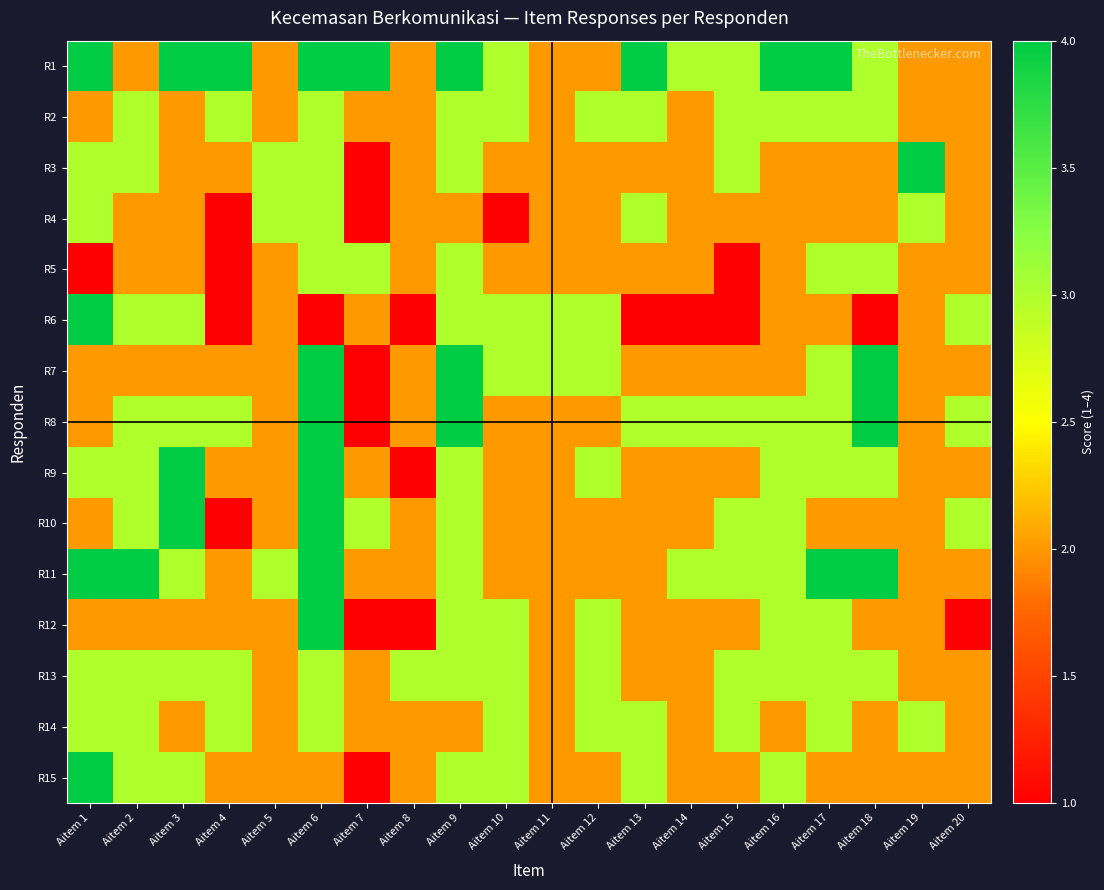

Reading right to left, transcribe all the data shown in this chart.

R1: Aitem 20=2	Aitem 19=2	Aitem 18=3	Aitem 17=4	Aitem 16=4	Aitem 15=3	Aitem 14=3	Aitem 13=4	Aitem 12=2	Aitem 11=2	Aitem 10=3	Aitem 9=4	Aitem 8=2	Aitem 7=4	Aitem 6=4	Aitem 5=2	Aitem 4=4	Aitem 3=4	Aitem 2=2	Aitem 1=4
R2: Aitem 20=2	Aitem 19=2	Aitem 18=3	Aitem 17=3	Aitem 16=3	Aitem 15=3	Aitem 14=2	Aitem 13=3	Aitem 12=3	Aitem 11=2	Aitem 10=3	Aitem 9=3	Aitem 8=2	Aitem 7=2	Aitem 6=3	Aitem 5=2	Aitem 4=3	Aitem 3=2	Aitem 2=3	Aitem 1=2
R3: Aitem 20=2	Aitem 19=4	Aitem 18=2	Aitem 17=2	Aitem 16=2	Aitem 15=3	Aitem 14=2	Aitem 13=2	Aitem 12=2	Aitem 11=2	Aitem 10=2	Aitem 9=3	Aitem 8=2	Aitem 7=1	Aitem 6=3	Aitem 5=3	Aitem 4=2	Aitem 3=2	Aitem 2=3	Aitem 1=3
R4: Aitem 20=2	Aitem 19=3	Aitem 18=2	Aitem 17=2	Aitem 16=2	Aitem 15=2	Aitem 14=2	Aitem 13=3	Aitem 12=2	Aitem 11=2	Aitem 10=1	Aitem 9=2	Aitem 8=2	Aitem 7=1	Aitem 6=3	Aitem 5=3	Aitem 4=1	Aitem 3=2	Aitem 2=2	Aitem 1=3
R5: Aitem 20=2	Aitem 19=2	Aitem 18=3	Aitem 17=3	Aitem 16=2	Aitem 15=1	Aitem 14=2	Aitem 13=2	Aitem 12=2	Aitem 11=2	Aitem 10=2	Aitem 9=3	Aitem 8=2	Aitem 7=3	Aitem 6=3	Aitem 5=2	Aitem 4=1	Aitem 3=2	Aitem 2=2	Aitem 1=1
R6: Aitem 20=3	Aitem 19=2	Aitem 18=1	Aitem 17=2	Aitem 16=2	Aitem 15=1	Aitem 14=1	Aitem 13=1	Aitem 12=3	Aitem 11=3	Aitem 10=3	Aitem 9=3	Aitem 8=1	Aitem 7=2	Aitem 6=1	Aitem 5=2	Aitem 4=1	Aitem 3=3	Aitem 2=3	Aitem 1=4
R7: Aitem 20=2	Aitem 19=2	Aitem 18=4	Aitem 17=3	Aitem 16=2	Aitem 15=2	Aitem 14=2	Aitem 13=2	Aitem 12=3	Aitem 11=3	Aitem 10=3	Aitem 9=4	Aitem 8=2	Aitem 7=1	Aitem 6=4	Aitem 5=2	Aitem 4=2	Aitem 3=2	Aitem 2=2	Aitem 1=2
R8: Aitem 20=3	Aitem 19=2	Aitem 18=4	Aitem 17=3	Aitem 16=3	Aitem 15=3	Aitem 14=3	Aitem 13=3	Aitem 12=2	Aitem 11=2	Aitem 10=2	Aitem 9=4	Aitem 8=2	Aitem 7=1	Aitem 6=4	Aitem 5=2	Aitem 4=3	Aitem 3=3	Aitem 2=3	Aitem 1=2
R9: Aitem 20=2	Aitem 19=2	Aitem 18=3	Aitem 17=3	Aitem 16=3	Aitem 15=2	Aitem 14=2	Aitem 13=2	Aitem 12=3	Aitem 11=2	Aitem 10=2	Aitem 9=3	Aitem 8=1	Aitem 7=2	Aitem 6=4	Aitem 5=2	Aitem 4=2	Aitem 3=4	Aitem 2=3	Aitem 1=3
R10: Aitem 20=3	Aitem 19=2	Aitem 18=2	Aitem 17=2	Aitem 16=3	Aitem 15=3	Aitem 14=2	Aitem 13=2	Aitem 12=2	Aitem 11=2	Aitem 10=2	Aitem 9=3	Aitem 8=2	Aitem 7=3	Aitem 6=4	Aitem 5=2	Aitem 4=1	Aitem 3=4	Aitem 2=3	Aitem 1=2
R11: Aitem 20=2	Aitem 19=2	Aitem 18=4	Aitem 17=4	Aitem 16=3	Aitem 15=3	Aitem 14=3	Aitem 13=2	Aitem 12=2	Aitem 11=2	Aitem 10=2	Aitem 9=3	Aitem 8=2	Aitem 7=2	Aitem 6=4	Aitem 5=3	Aitem 4=2	Aitem 3=3	Aitem 2=4	Aitem 1=4
R12: Aitem 20=1	Aitem 19=2	Aitem 18=2	Aitem 17=3	Aitem 16=3	Aitem 15=2	Aitem 14=2	Aitem 13=2	Aitem 12=3	Aitem 11=2	Aitem 10=3	Aitem 9=3	Aitem 8=1	Aitem 7=1	Aitem 6=4	Aitem 5=2	Aitem 4=2	Aitem 3=2	Aitem 2=2	Aitem 1=2
R13: Aitem 20=2	Aitem 19=2	Aitem 18=3	Aitem 17=3	Aitem 16=3	Aitem 15=3	Aitem 14=2	Aitem 13=2	Aitem 12=3	Aitem 11=2	Aitem 10=3	Aitem 9=3	Aitem 8=3	Aitem 7=2	Aitem 6=3	Aitem 5=2	Aitem 4=3	Aitem 3=3	Aitem 2=3	Aitem 1=3
R14: Aitem 20=2	Aitem 19=3	Aitem 18=2	Aitem 17=3	Aitem 16=2	Aitem 15=3	Aitem 14=2	Aitem 13=3	Aitem 12=3	Aitem 11=2	Aitem 10=3	Aitem 9=2	Aitem 8=2	Aitem 7=2	Aitem 6=3	Aitem 5=2	Aitem 4=3	Aitem 3=2	Aitem 2=3	Aitem 1=3
R15: Aitem 20=2	Aitem 19=2	Aitem 18=2	Aitem 17=2	Aitem 16=3	Aitem 15=2	Aitem 14=2	Aitem 13=3	Aitem 12=2	Aitem 11=2	Aitem 10=3	Aitem 9=3	Aitem 8=2	Aitem 7=1	Aitem 6=2	Aitem 5=2	Aitem 4=2	Aitem 3=3	Aitem 2=3	Aitem 1=4